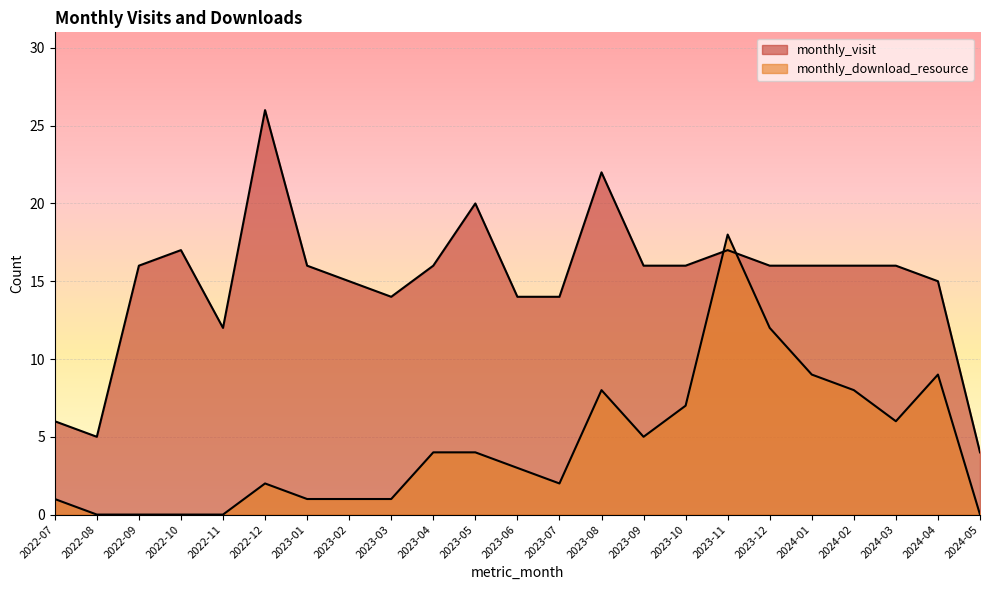

What is the total value across all series at 2022-10?

17